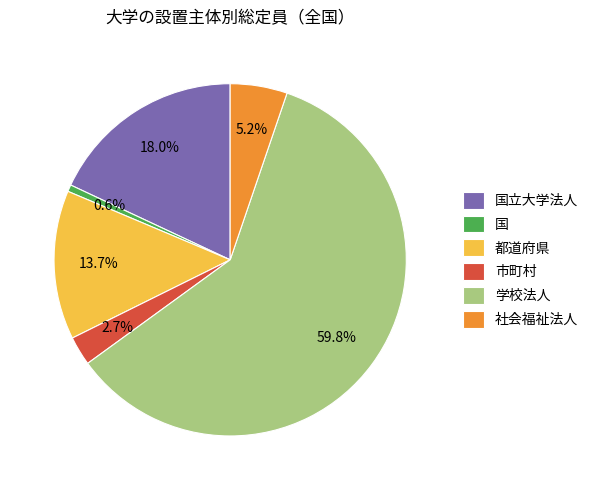

The 社会福祉法人 slice represents 19% of the pie. True or false?

False